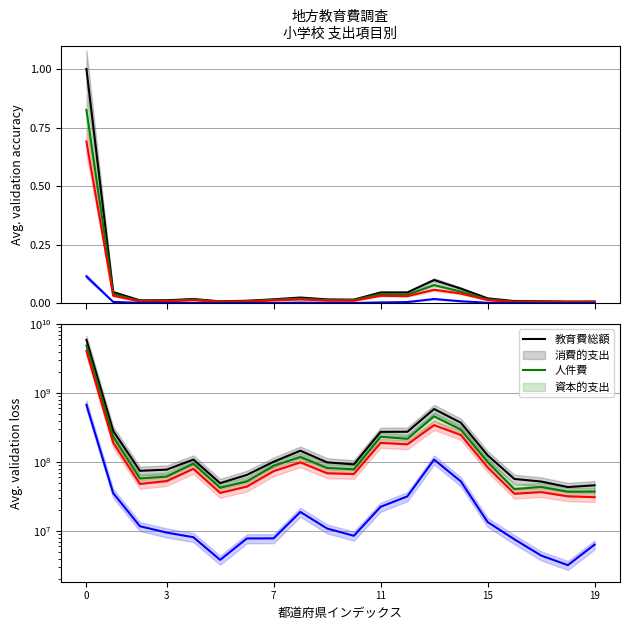

Is the value of 教育費総額 at 12 greater than the value of 資本的支出 at 15?

Yes